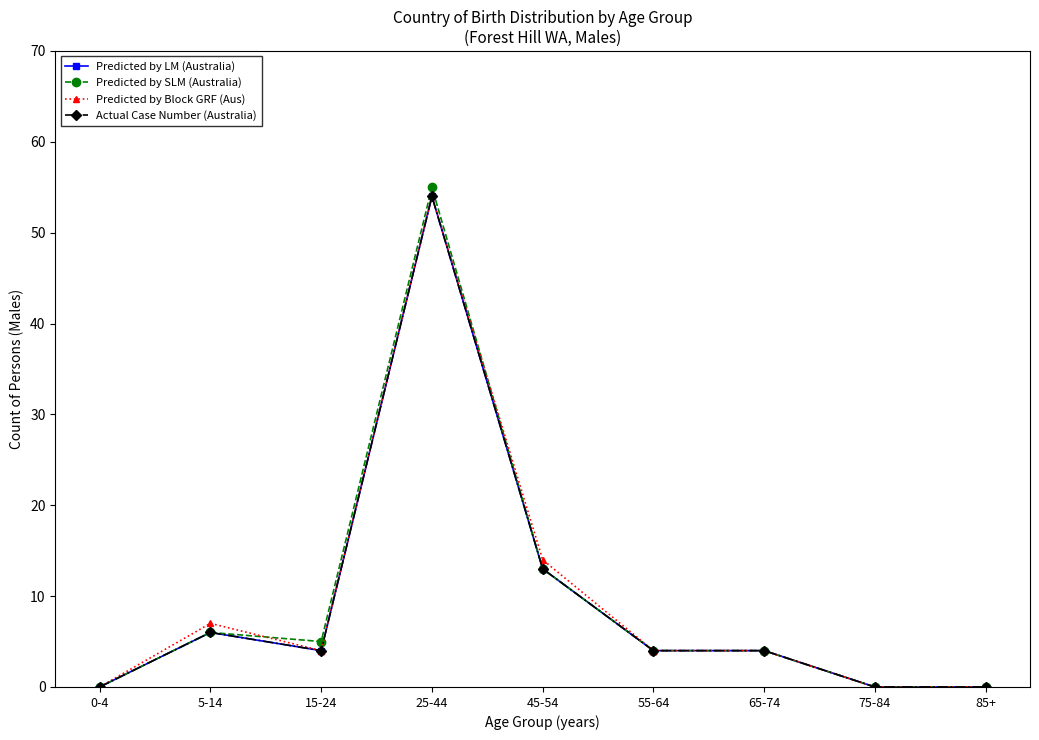

True or false: Predicted by SLM (Australia) and Predicted by Block GRF (Aus) cross at least once.

True